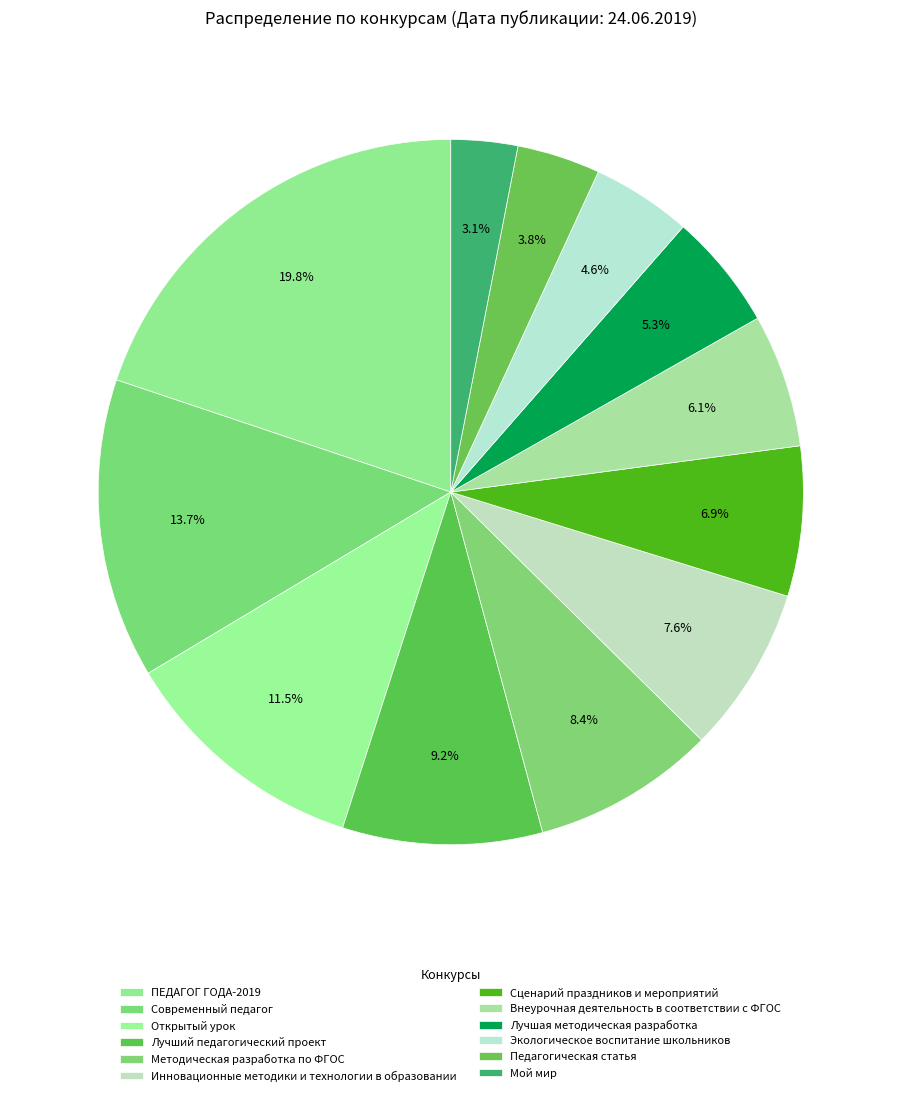

Does any single category account for the majority?

No